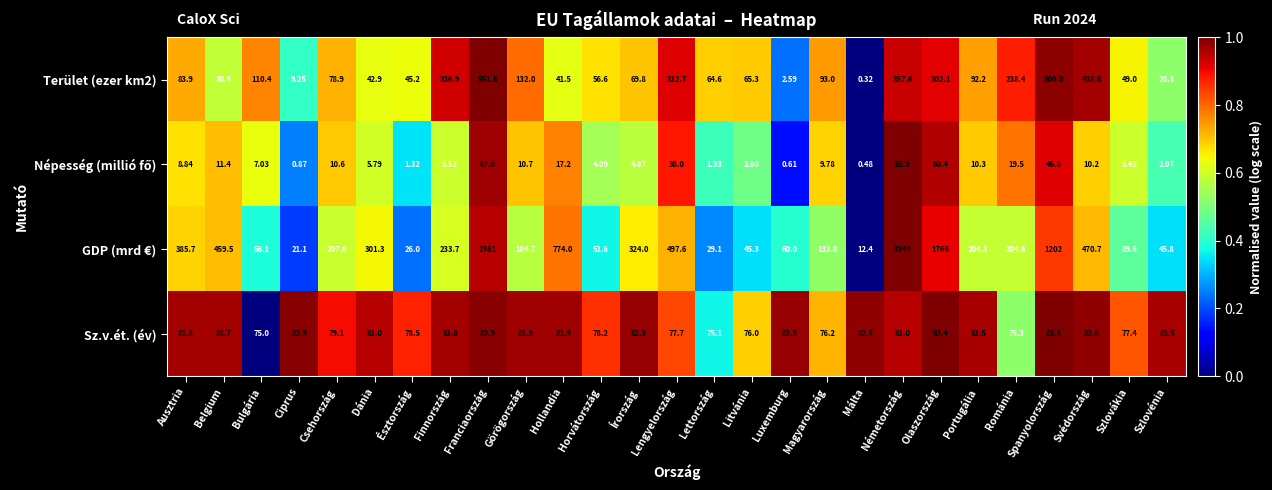

List the labels in order of Terület (ezer km2) value, largest first.

Franciaország, Spanyolország, Svédország, Németország, Finnország, Lengyelország, Olaszország, Románia, Görögország, Bulgária, Magyarország, Portugália, Ausztria, Csehország, Írország, Litvánia, Lettország, Horvátország, Szlovákia, Észtország, Dánia, Hollandia, Belgium, Szlovénia, Ciprus, Luxemburg, Málta